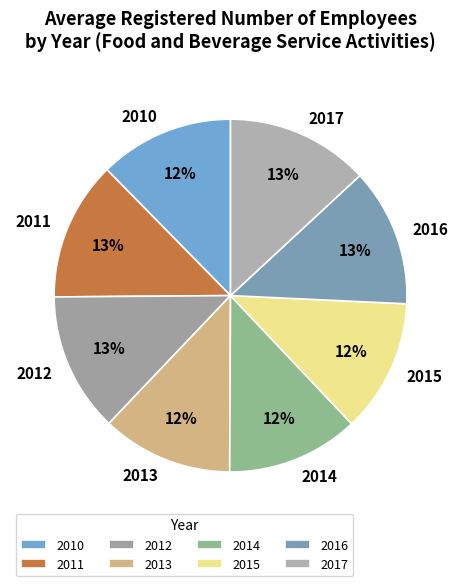

How many segments does this pie chart have?

8